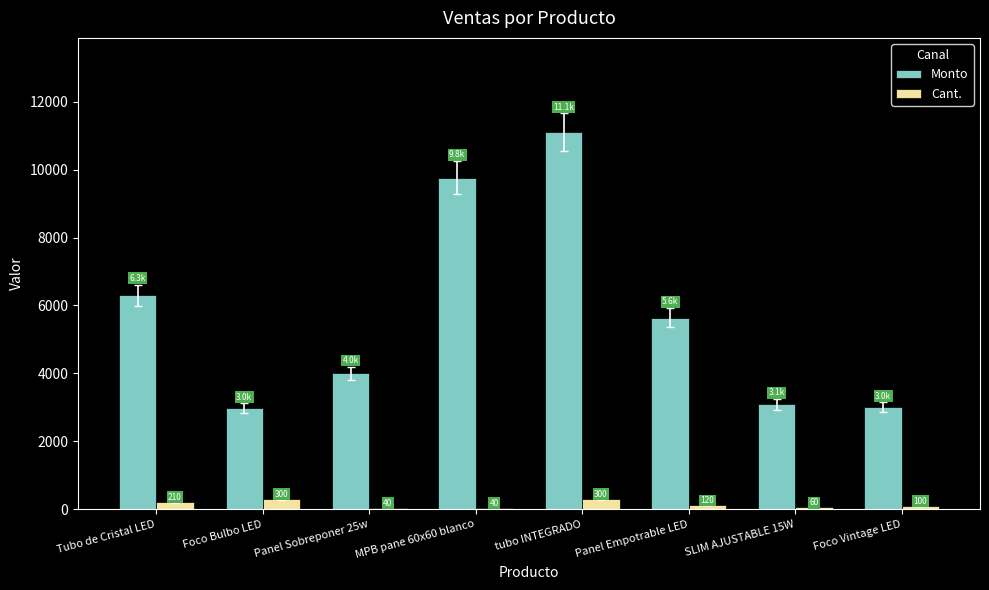

The Monto series shows 9112 at Panel Empotrable LED. True or false?

False